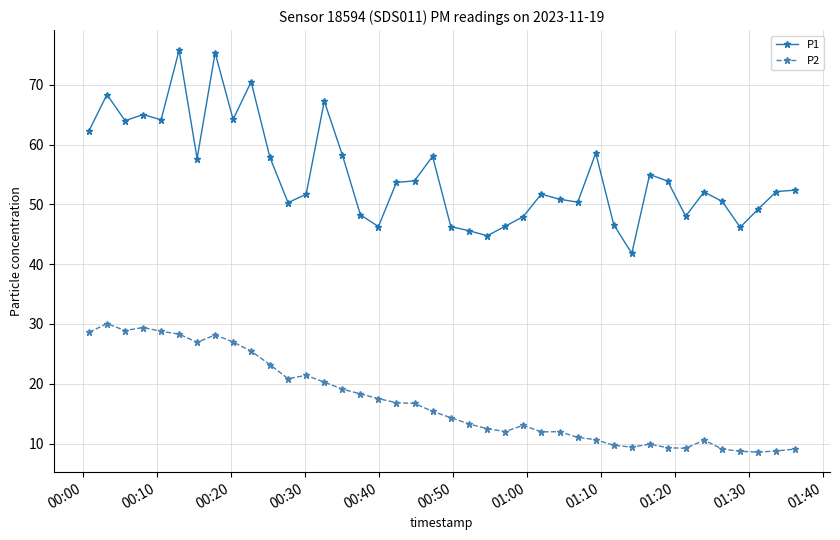

What is the lowest value of the P1 series?

41.8